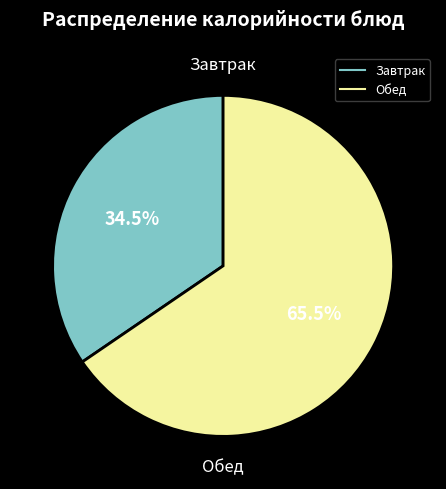

Is there any slice that represents more than half of the pie?

Yes